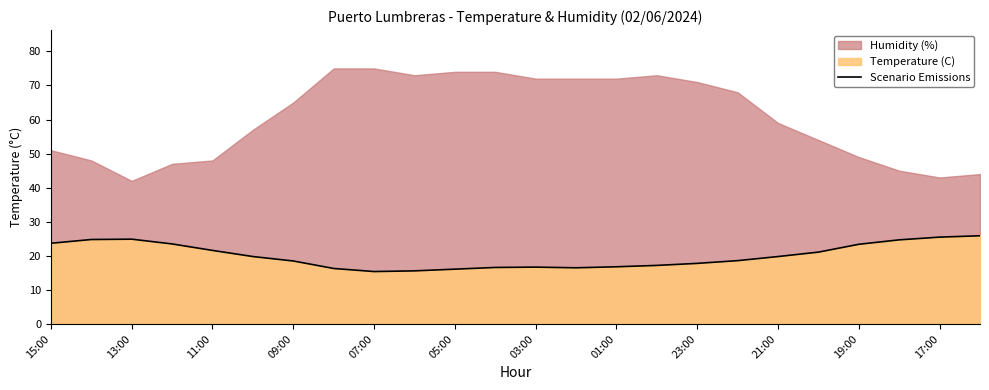

What is the difference between the second highest and second lowest values?

9.9